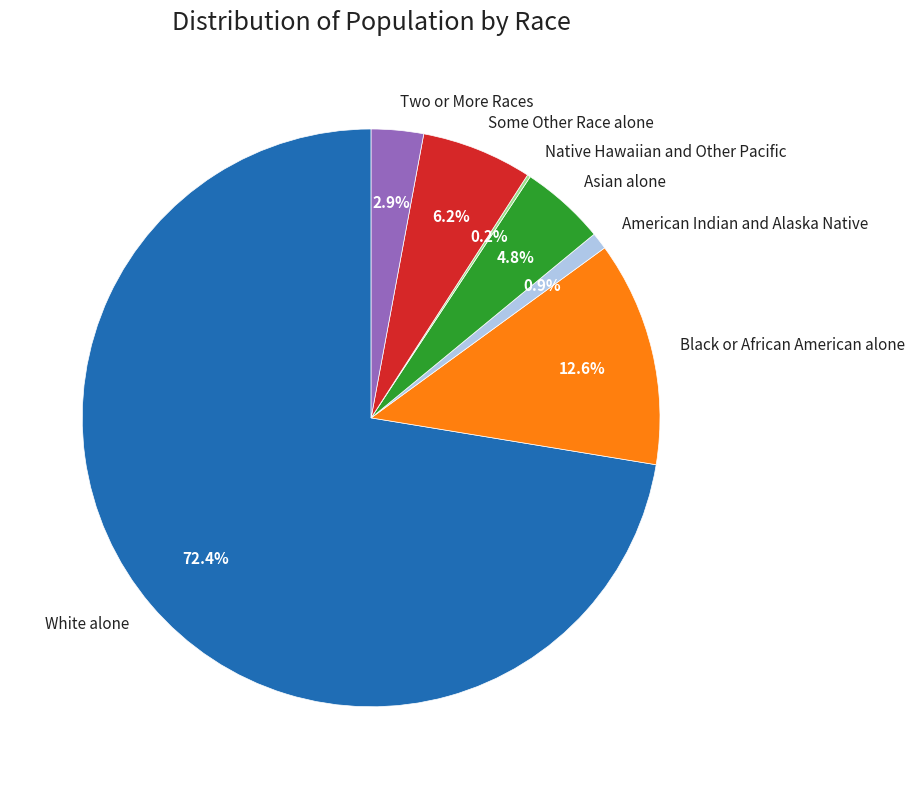

Does Asian alone account for over 50% of the chart?

No